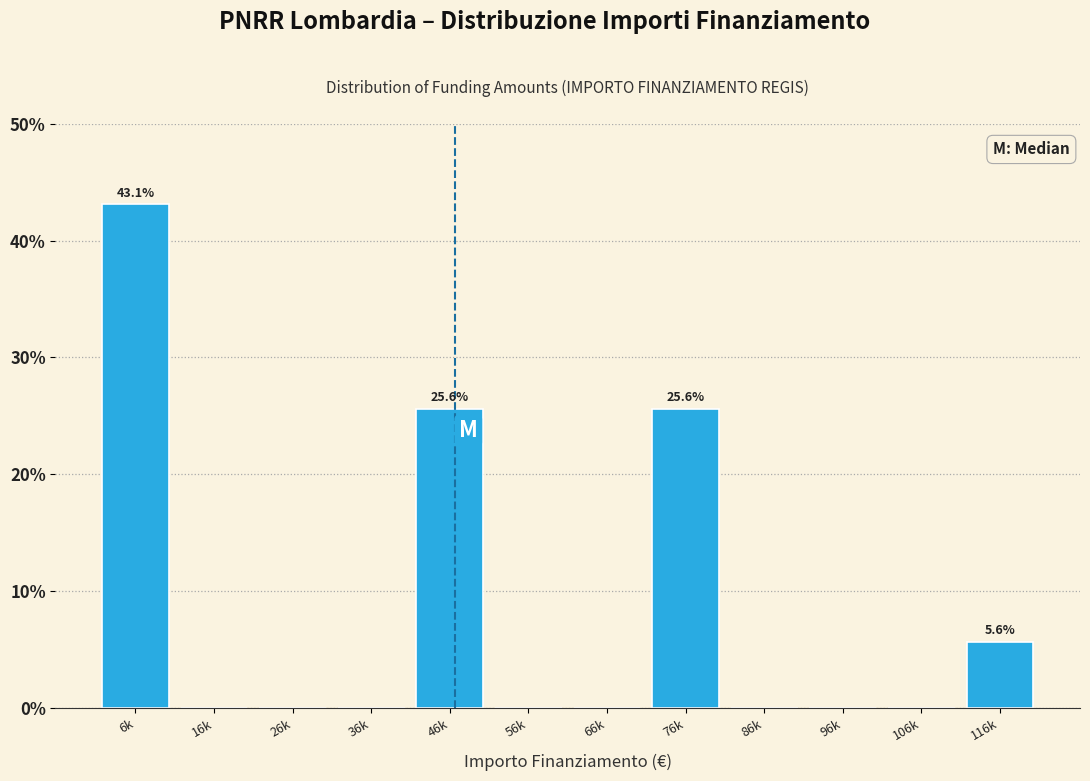

Reading left to right, list all the values displayed in this chart.

6k=43.1	16k=0.0	26k=0.0	36k=0.0	46k=25.6	56k=0.0	66k=0.0	76k=25.6	86k=0.0	96k=0.0	106k=0.0	116k=5.6